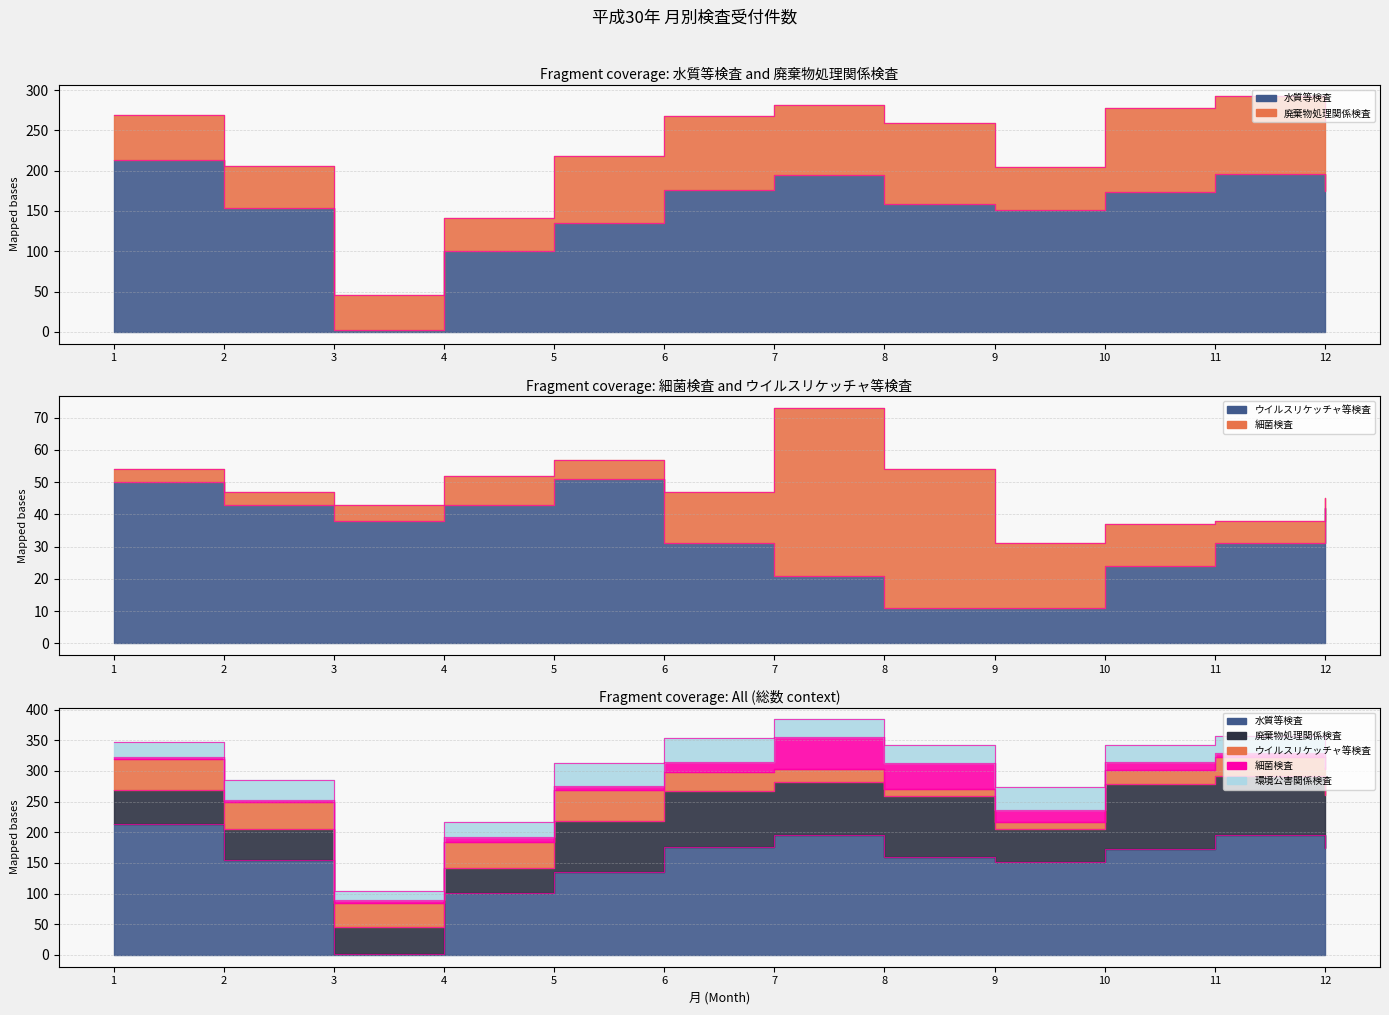

How many points are higher than both their immediate neighbors (excluding endpoints)?

2